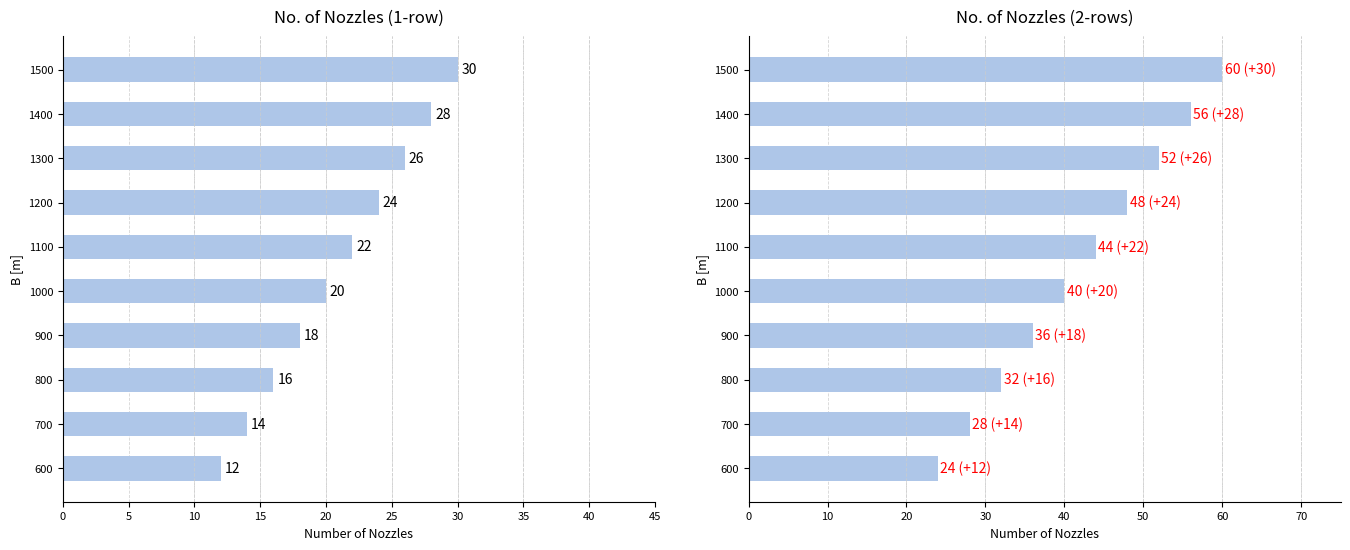

Which has a higher value, 1400 or 800?

1400